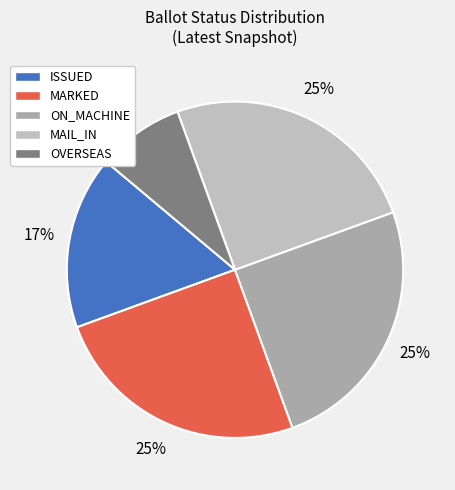

Count the number of slices in the pie.

5